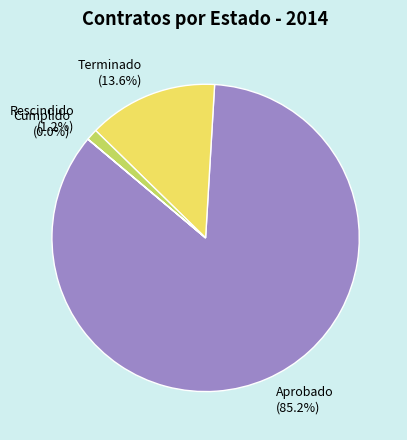

To the nearest percent, what percentage of the pie is Rescindido?

1%